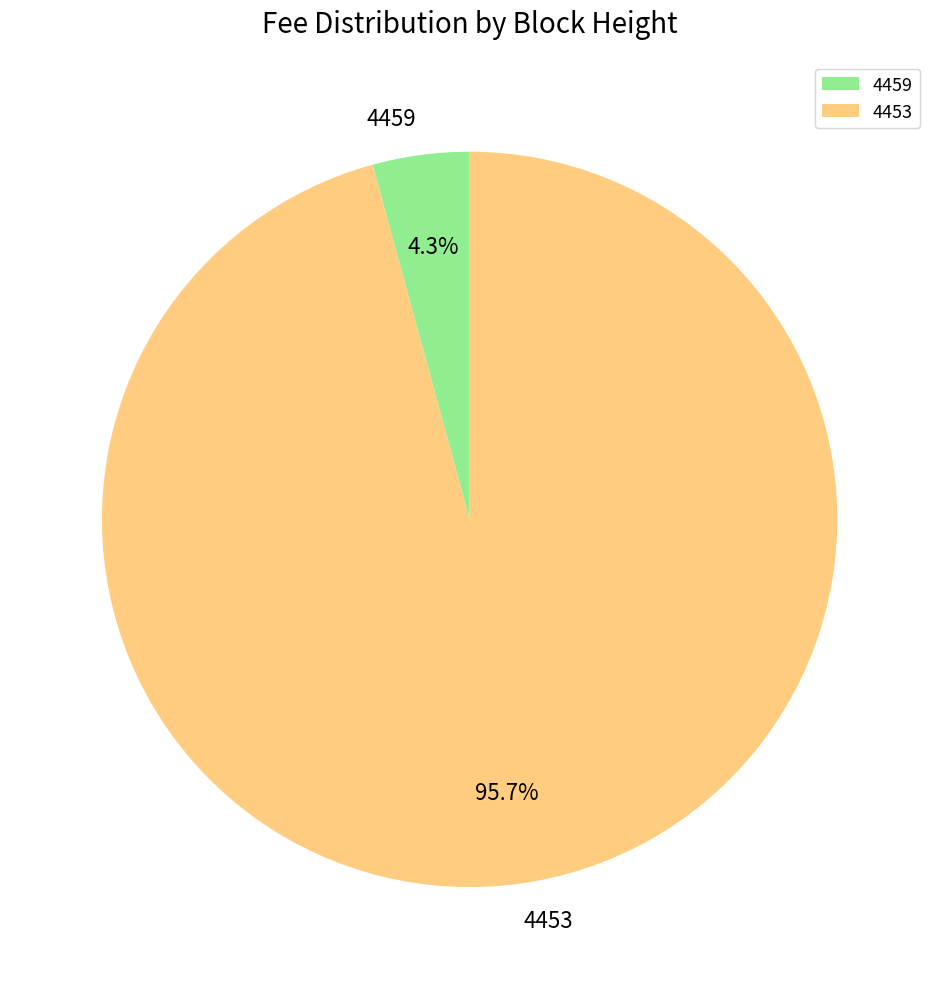

Which has a higher value, 4453 or 4459?

4453